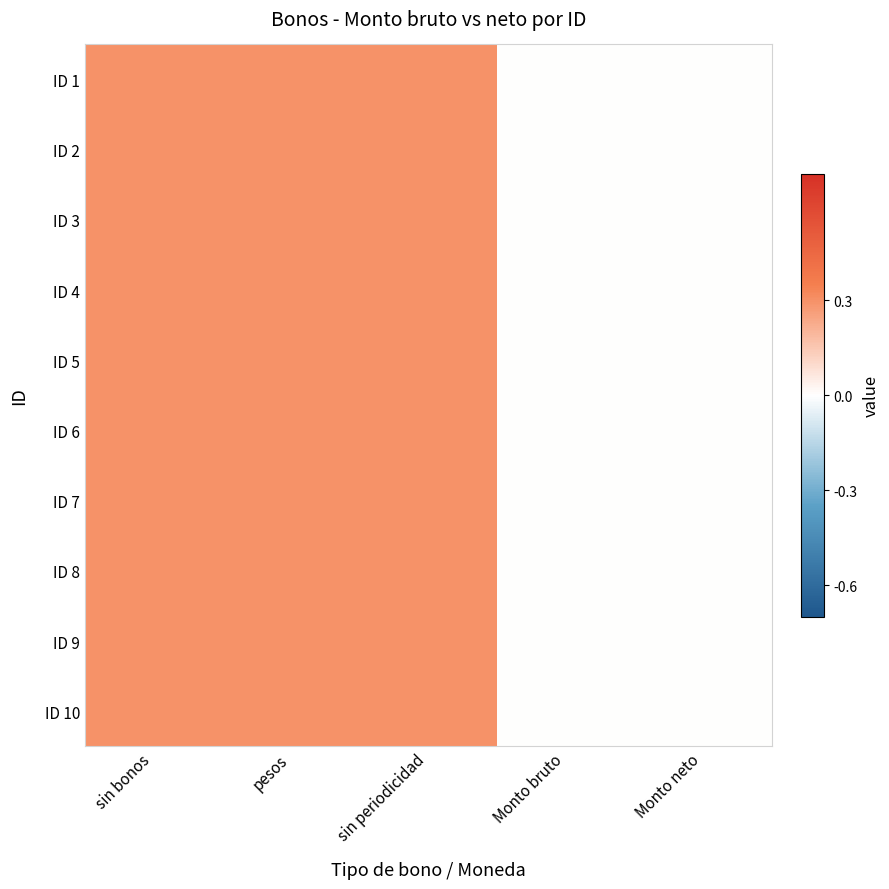

What is the greatest value displayed?

0.3